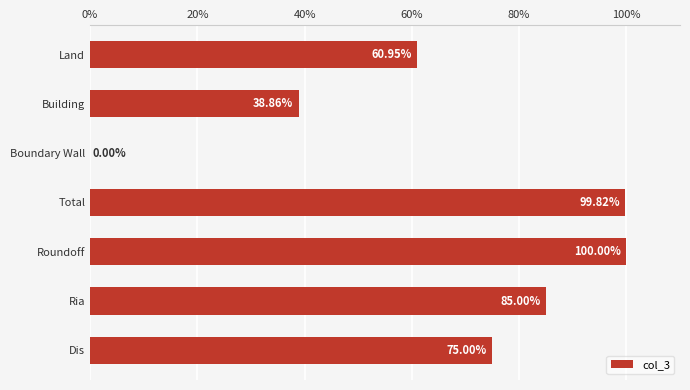

What is the sum of all values?

459.6